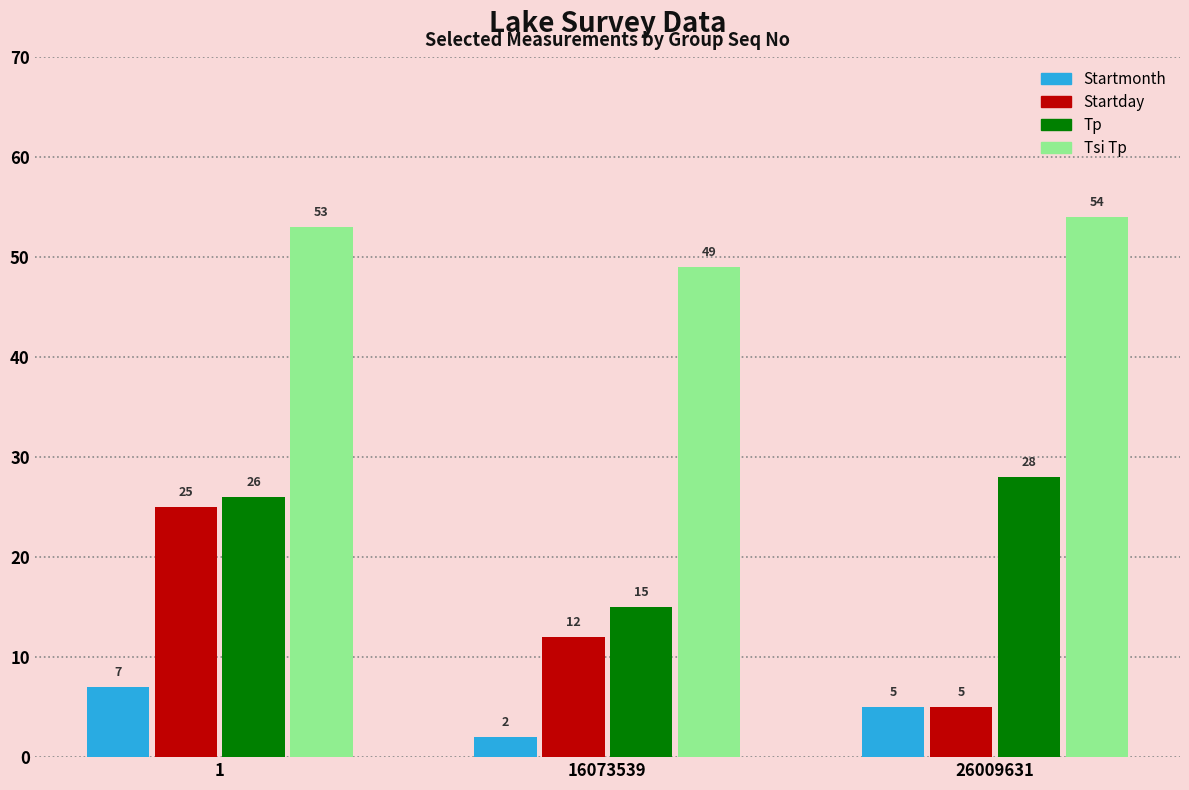

The value of Tp at 26009631 is 28. True or false?

True